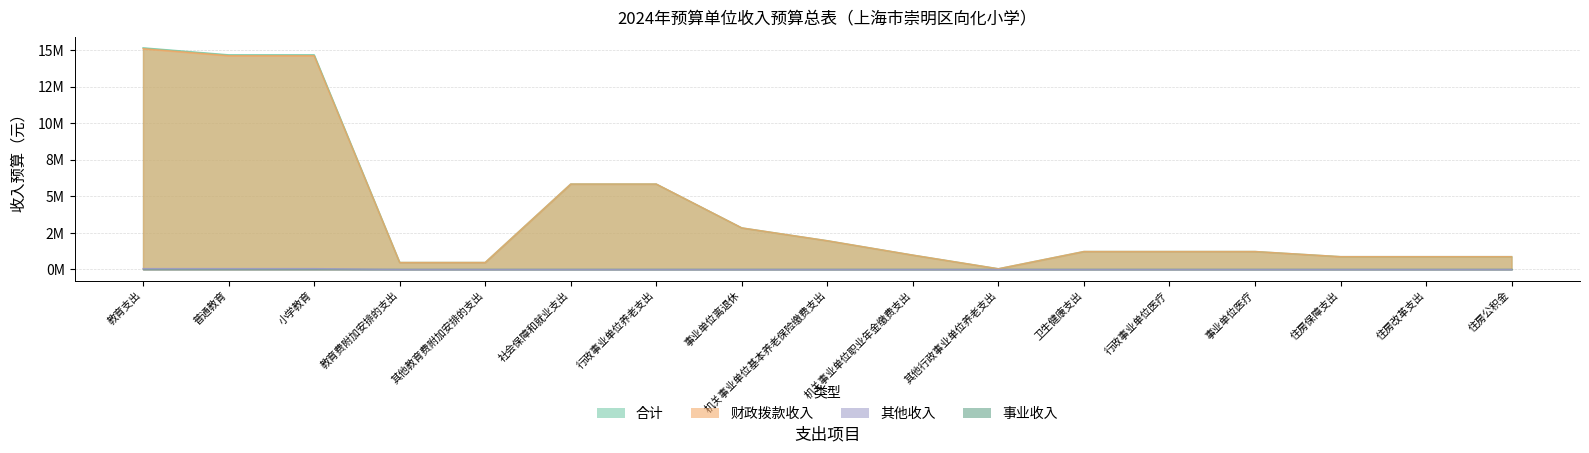

What is the sum of the 财政拨款收入 values at 事业单位离退休 and 社会保障和就业支出?

8.7